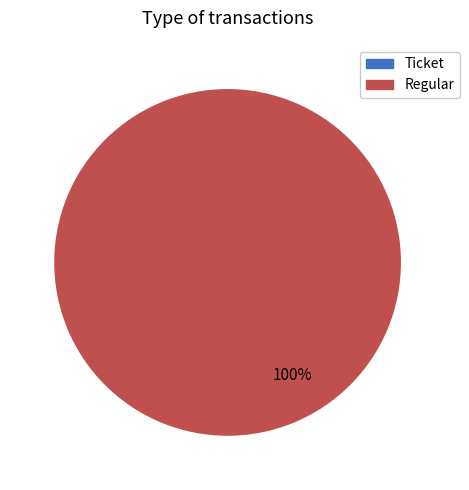

How many slices are in this pie chart?

2